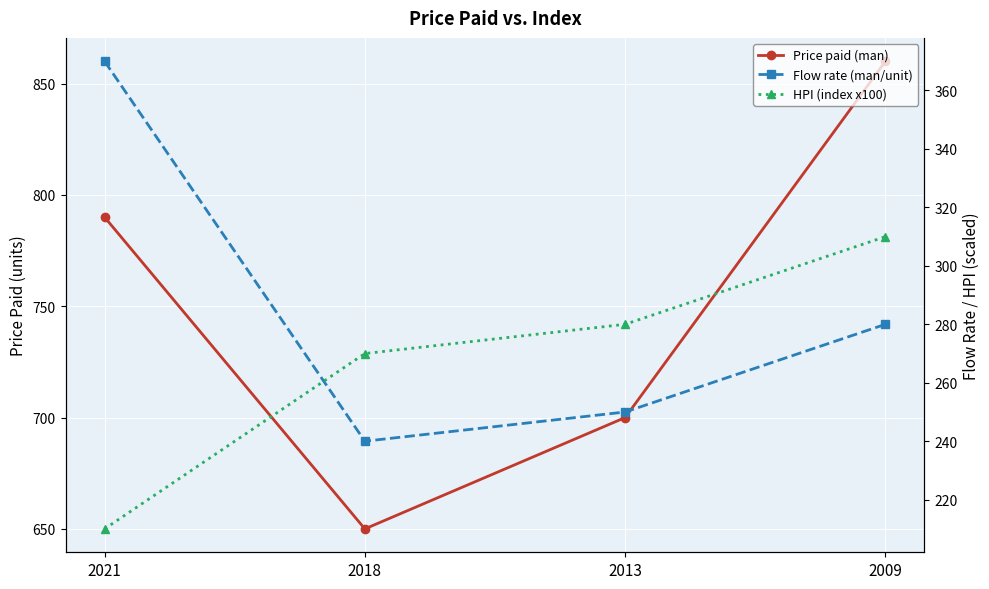

Which series has the largest total across all categories?

Price paid (man)